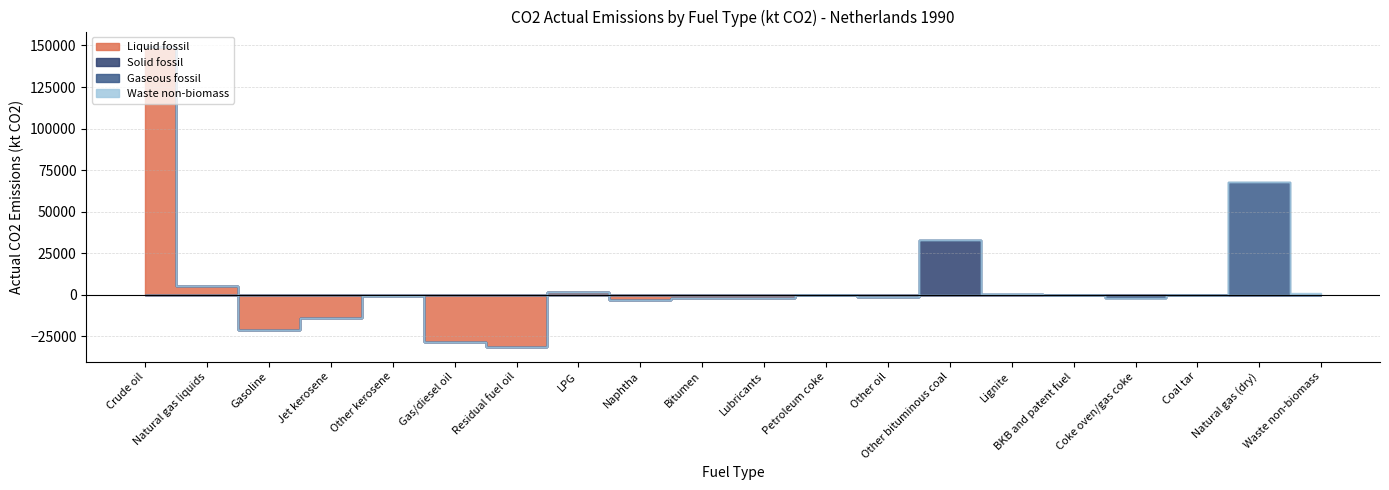

At which label does Waste non-biomass reach its minimum?

Crude oil